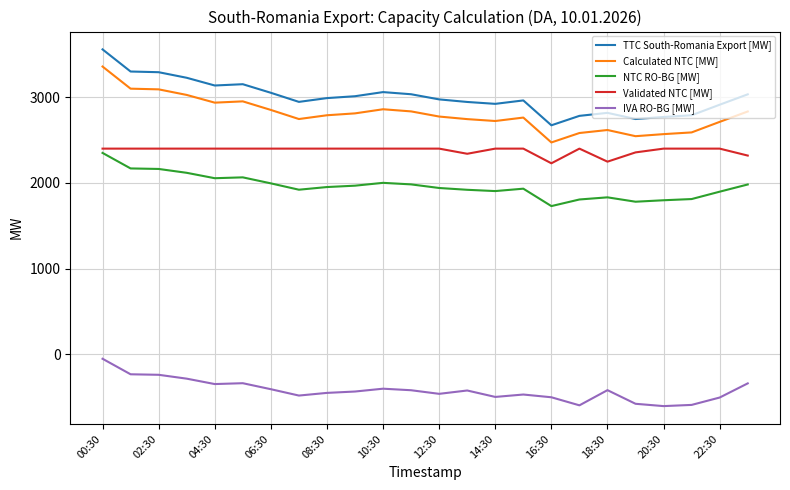

What is the minimum value shown in the chart?

-602